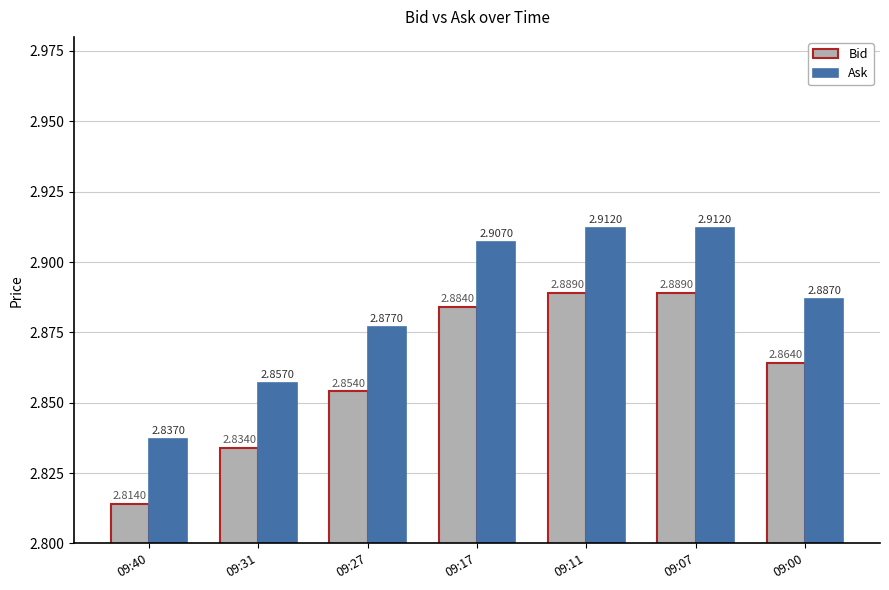

Rank the series at 09:11 from highest to lowest value.

Ask, Bid